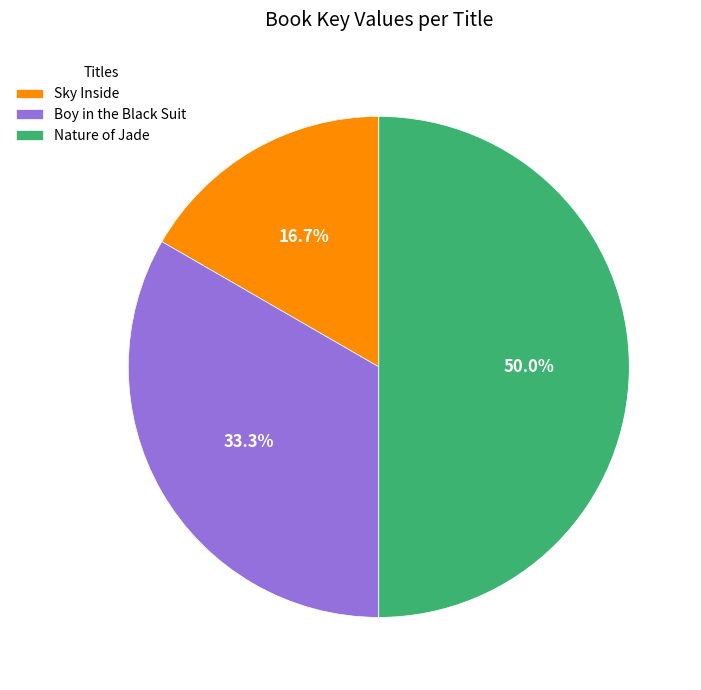

Between Sky Inside and Boy in the Black Suit, which is larger?

Boy in the Black Suit